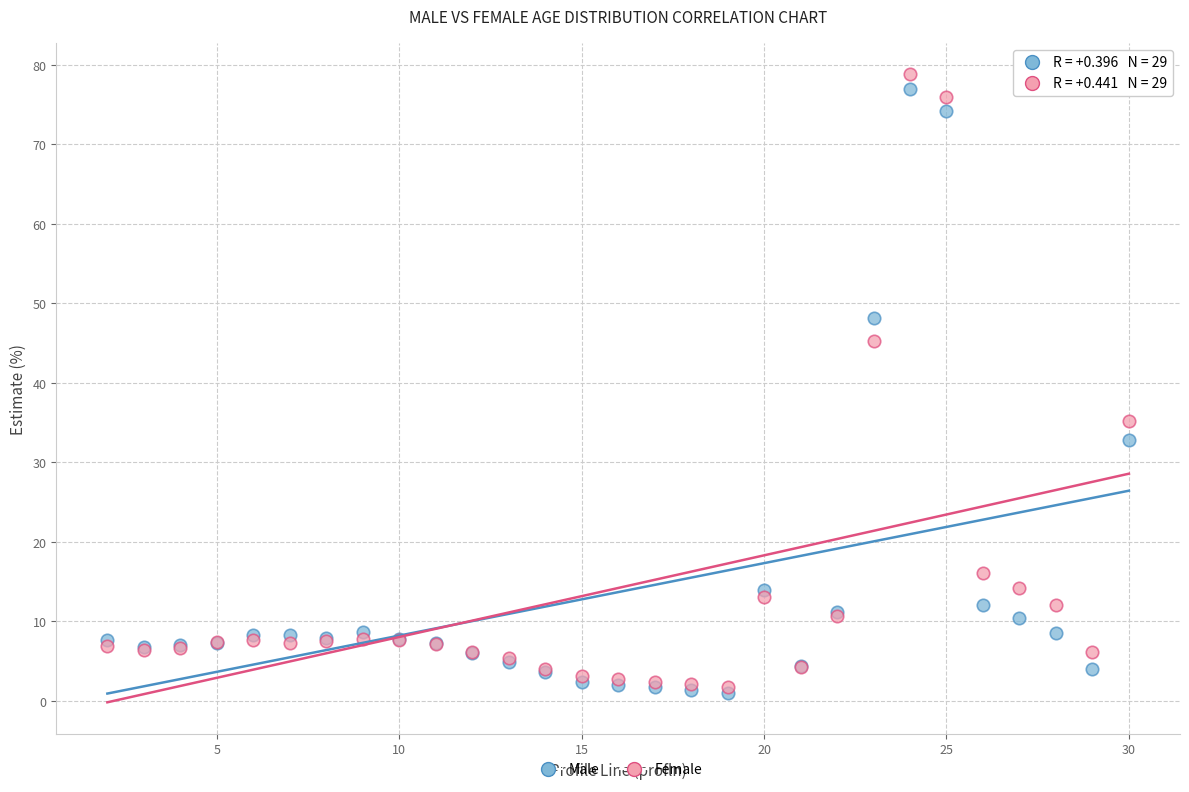

Which series contains the highest Y value?

Female